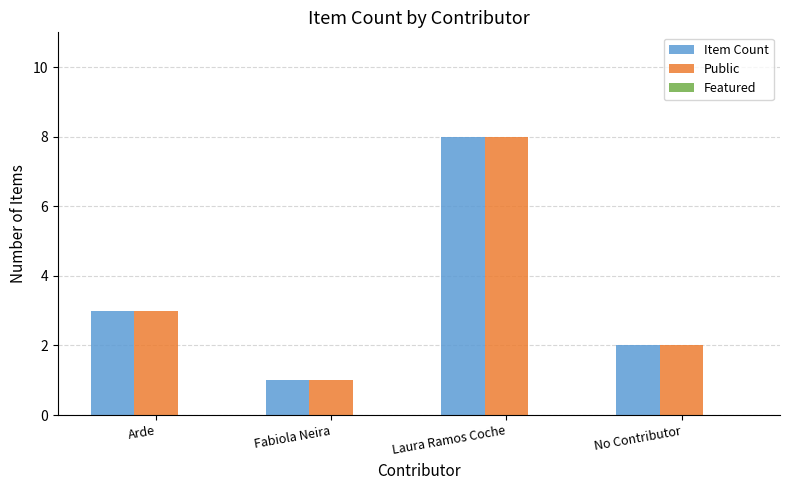

Rank the categories by Item Count value from lowest to highest.

Fabiola Neira, No Contributor, Arde, Laura Ramos Coche